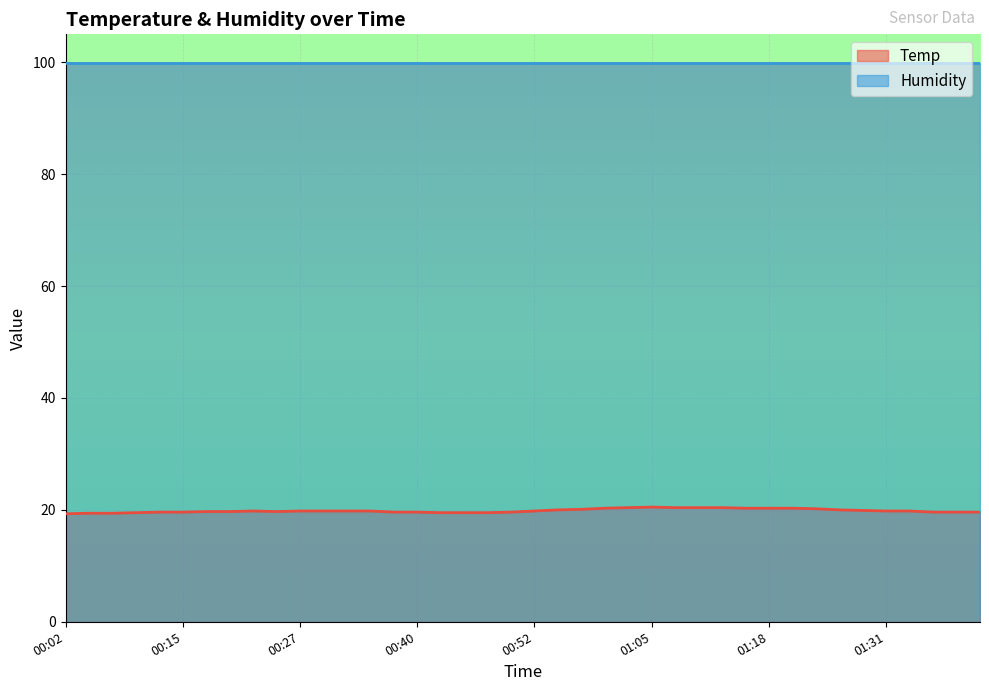

What is the change in value from 00:40 to 01:34?

+0.2